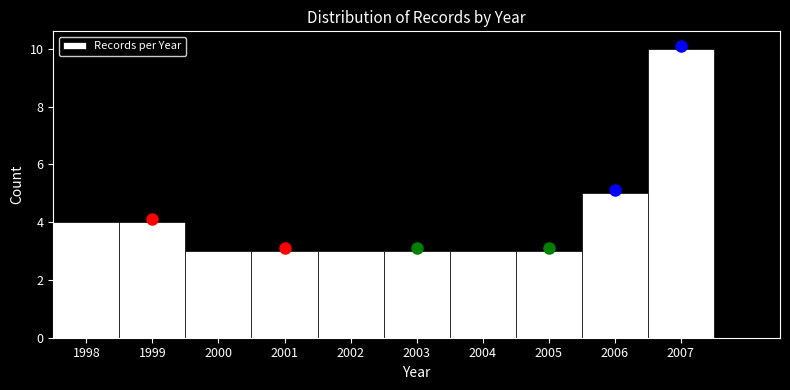

Over which range of the x-axis is the bar tallest?

2006.5 to 2007.5